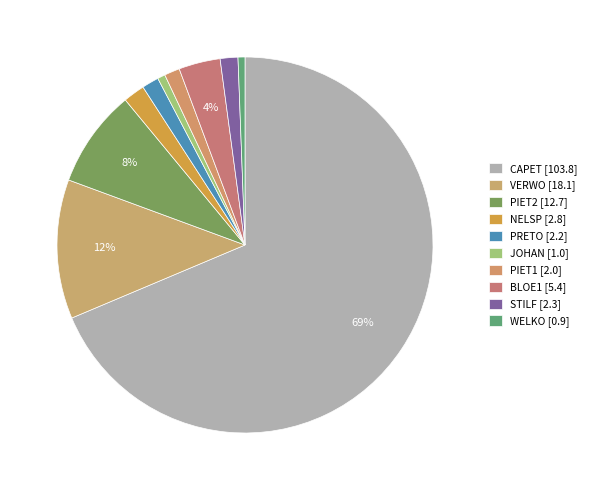

What is the ratio of the value at NELSP to the value at PRETO?

1.3